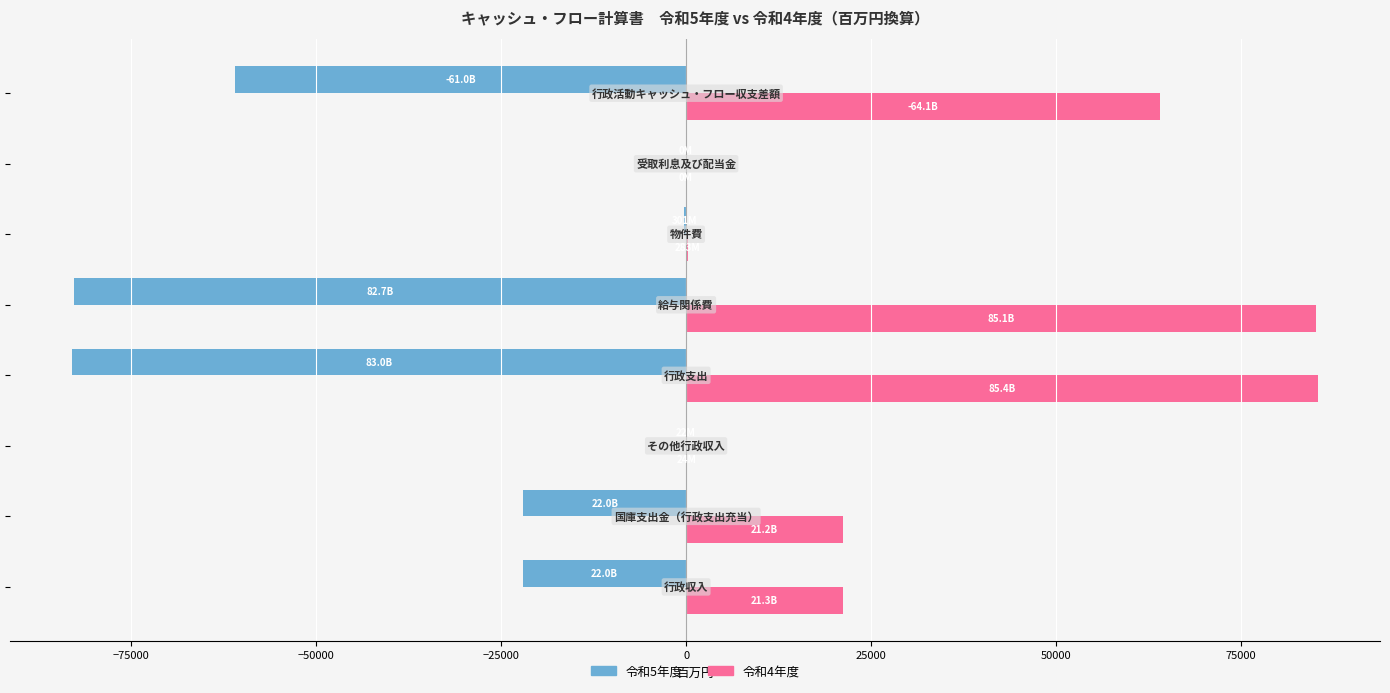

What is the highest value of the 令和4年度 series?

85380.3